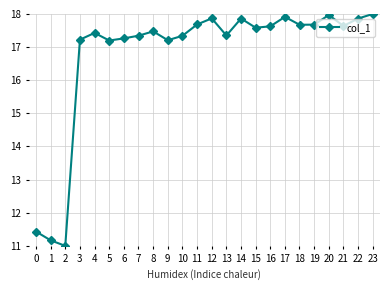

What is the greatest value displayed?

18.0